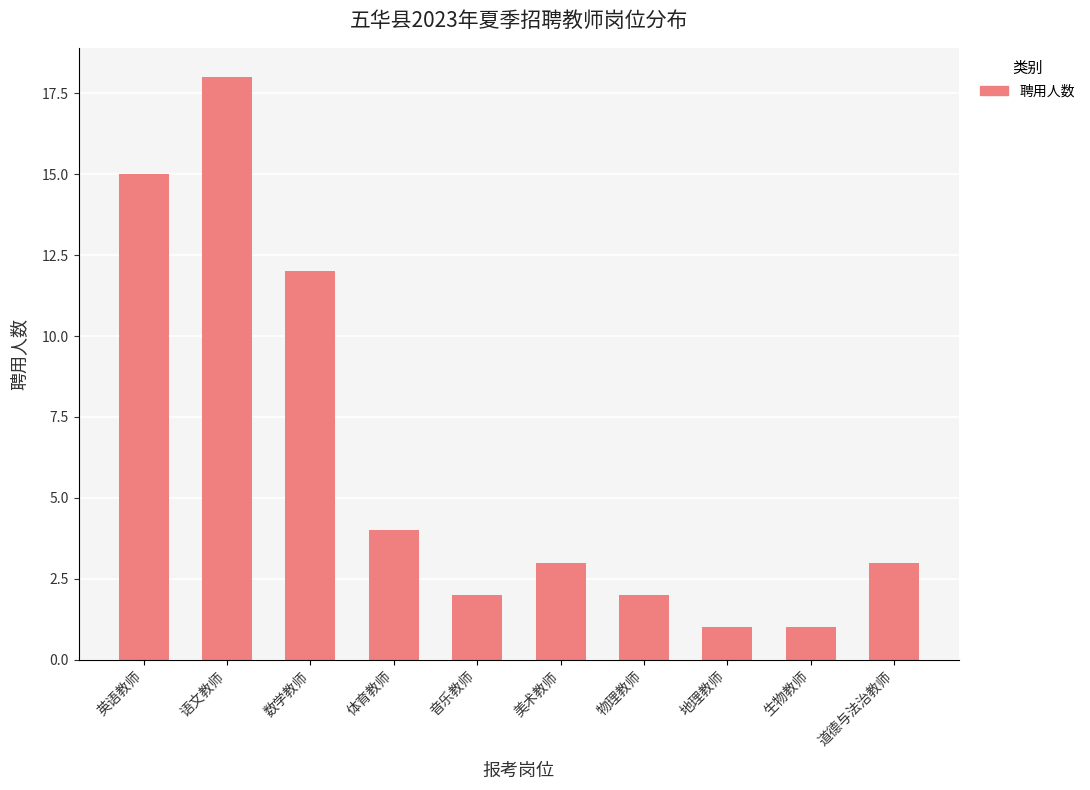

What value does the data have at 体育教师?

4